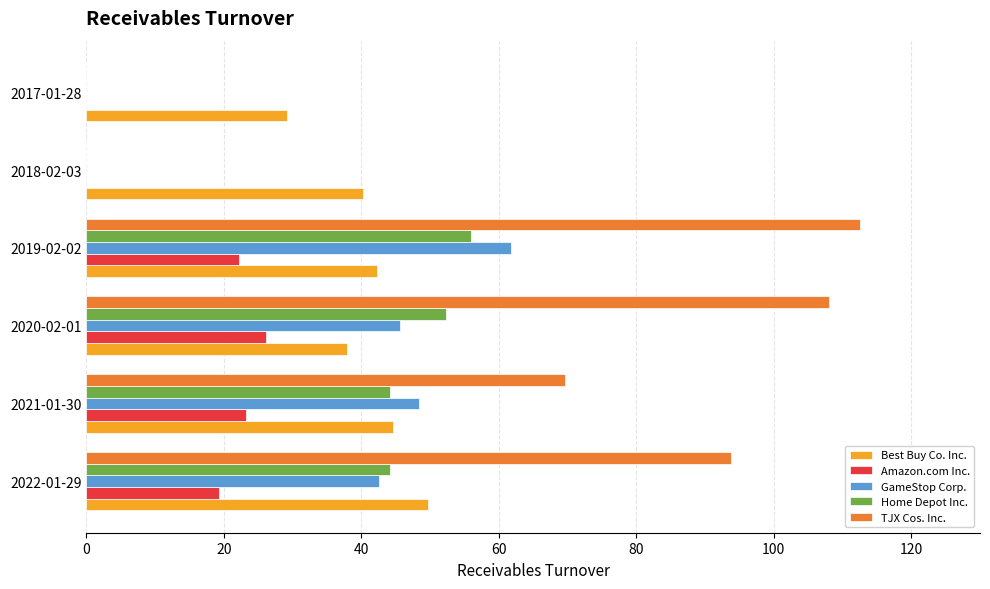

Which series has the largest total across all categories?

TJX Cos. Inc.